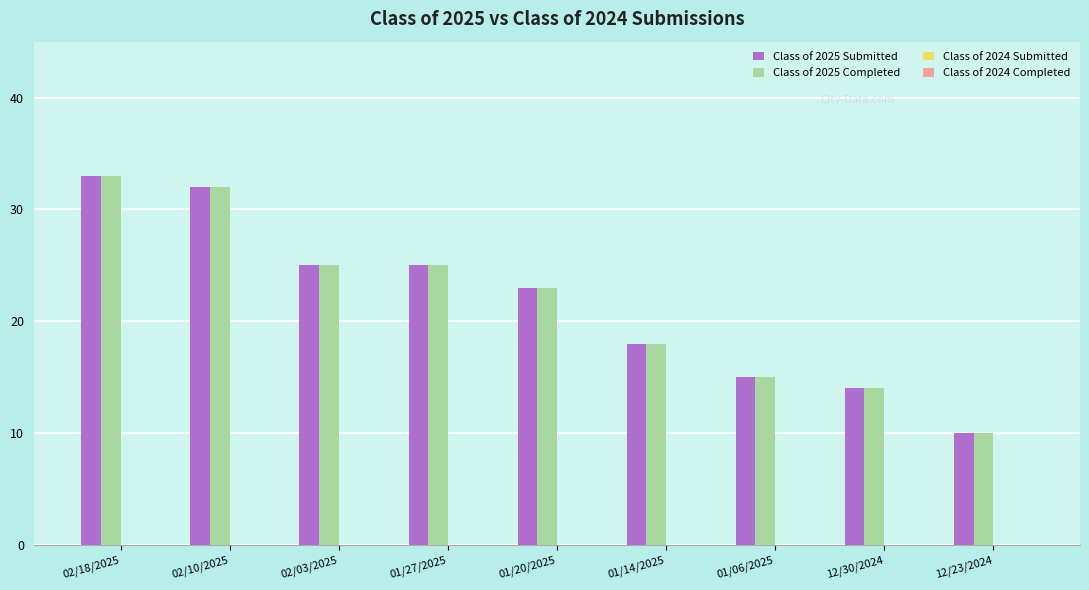

Reading left to right, what are all the values shown in this chart?

Class of 2025 Submitted: 02/18/2025=33	02/10/2025=32	02/03/2025=25	01/27/2025=25	01/20/2025=23	01/14/2025=18	01/06/2025=15	12/30/2024=14	12/23/2024=10
Class of 2025 Completed: 02/18/2025=33	02/10/2025=32	02/03/2025=25	01/27/2025=25	01/20/2025=23	01/14/2025=18	01/06/2025=15	12/30/2024=14	12/23/2024=10